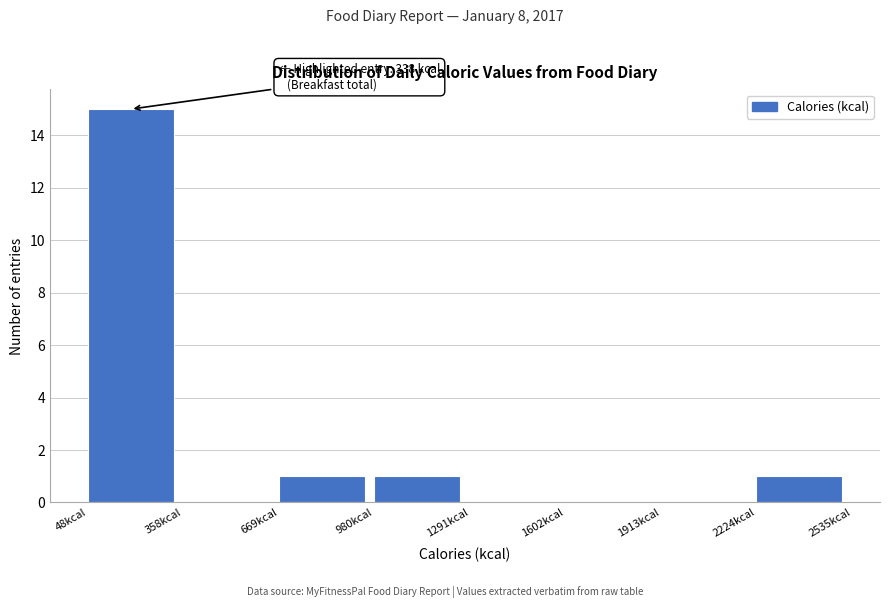

Which range on the x-axis has the tallest bar?

50 to 350